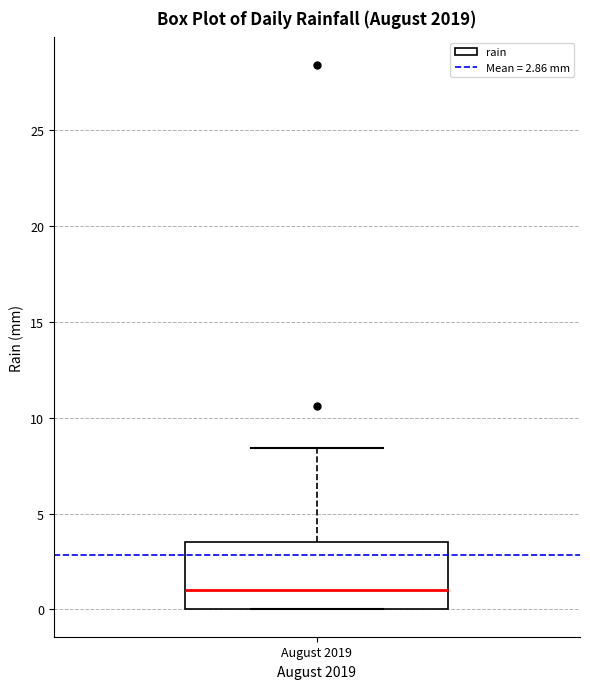

Read this box plot against the y-axis: the position of the median line, the range covered by the box, and the ends of both whiskers. The values are not printed on the chart, so give them approximately, as read against the axis.

median 1.0, box 0.0 to 3.5, whiskers 0.0 to 8.5